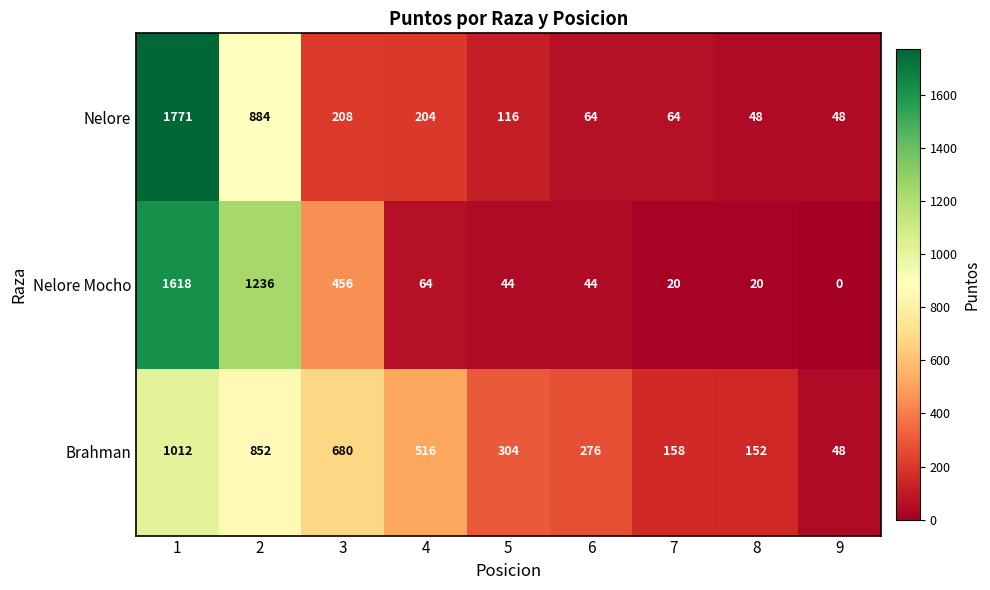

Between 7 and 8, which series saw the biggest shift?

Nelore